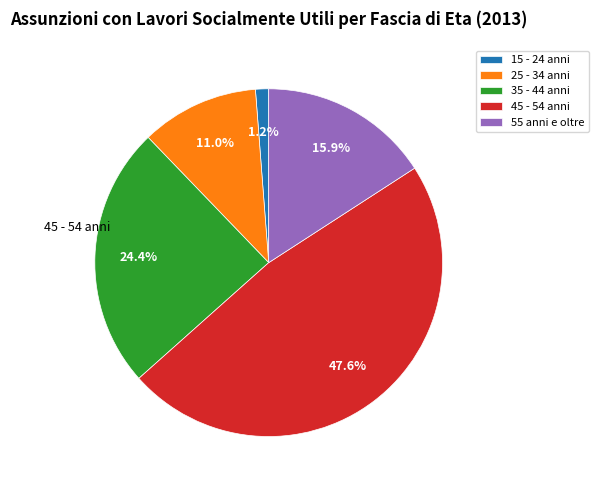

How much of the chart is everything except 35 - 44 anni?

75.6%